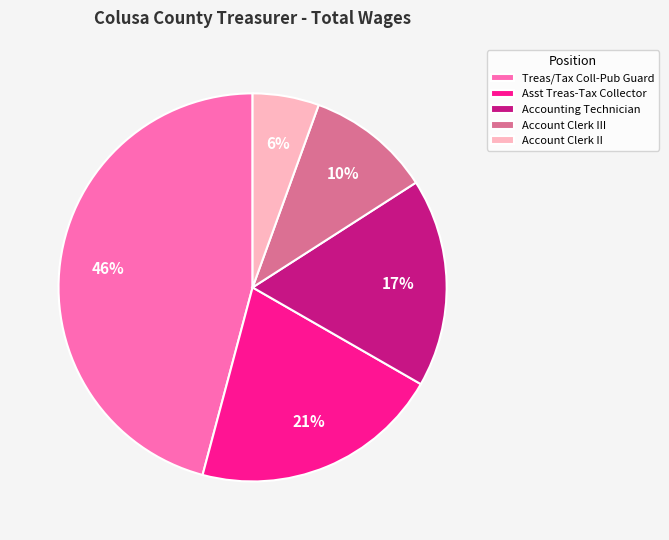

Rank the categories by value from lowest to highest.

Account Clerk II, Account Clerk III, Accounting Technician, Asst Treas-Tax Collector, Treas/Tax Coll-Pub Guard